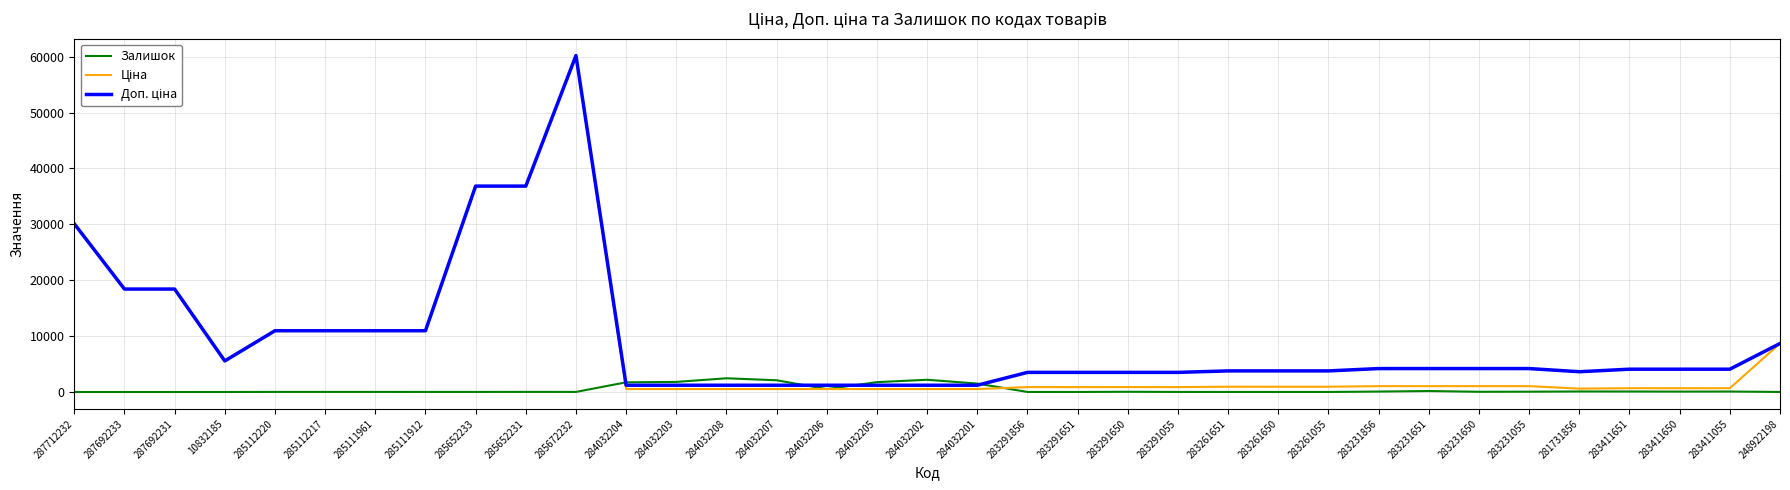

Is it true that Залишок equals 0.0 at 287712232?

True